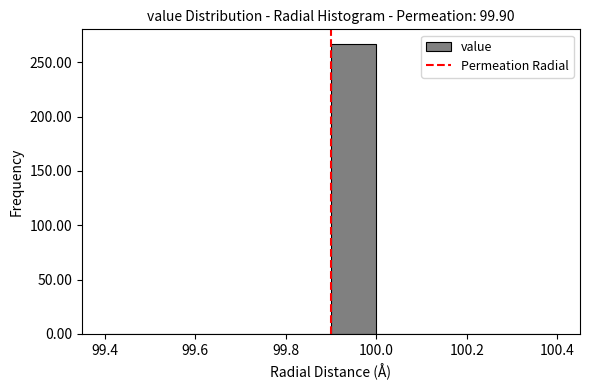

Which range on the x-axis has the tallest bar?

99.9 to 100.0